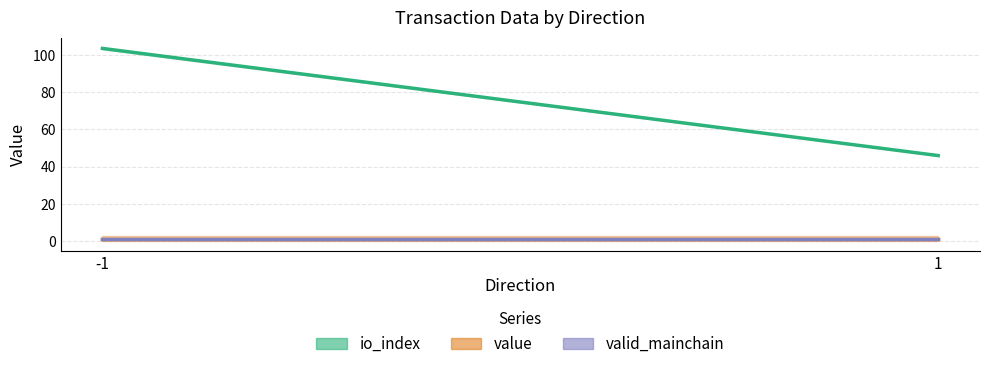

At which label is valid_mainchain closest to 1?

-1